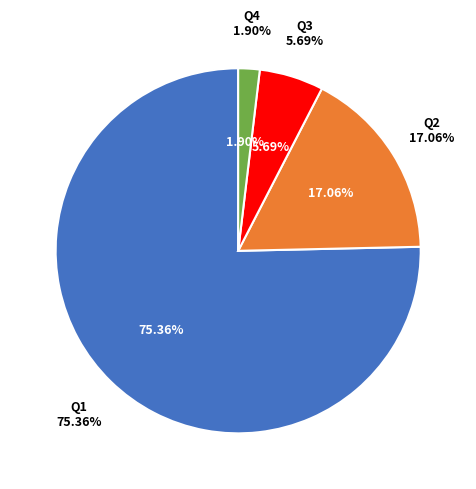

Approximately how many times larger is the value at Q3 compared to Q4?

3.0